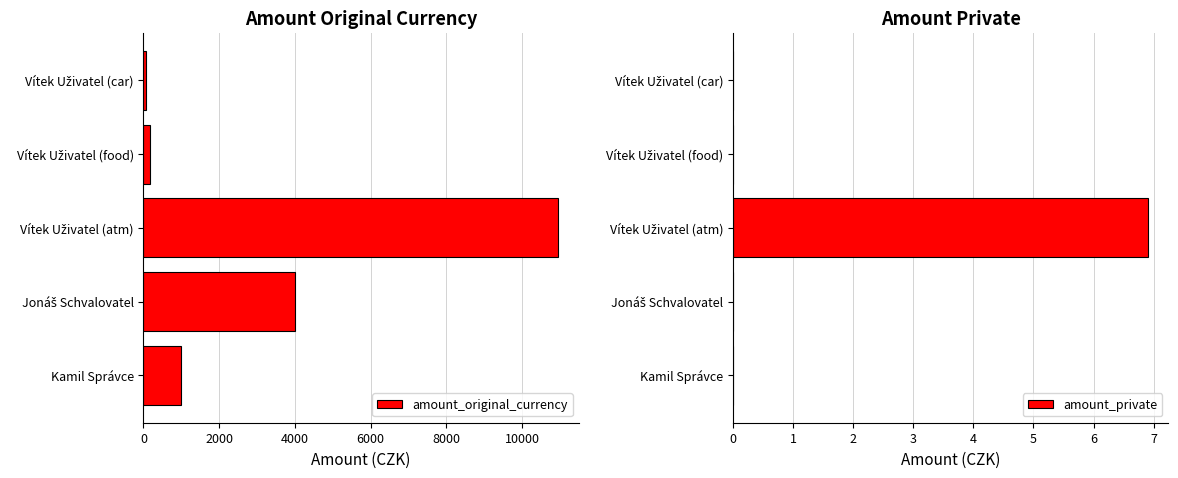

At how many categories does at least one series exceed 2145?

2